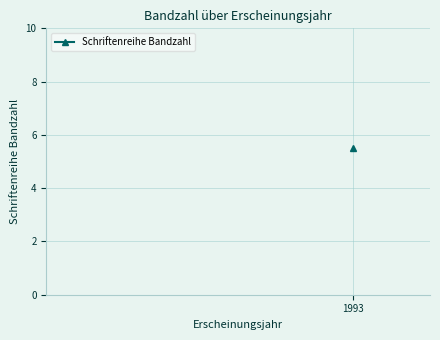

What is the approximate value at 1993?

6